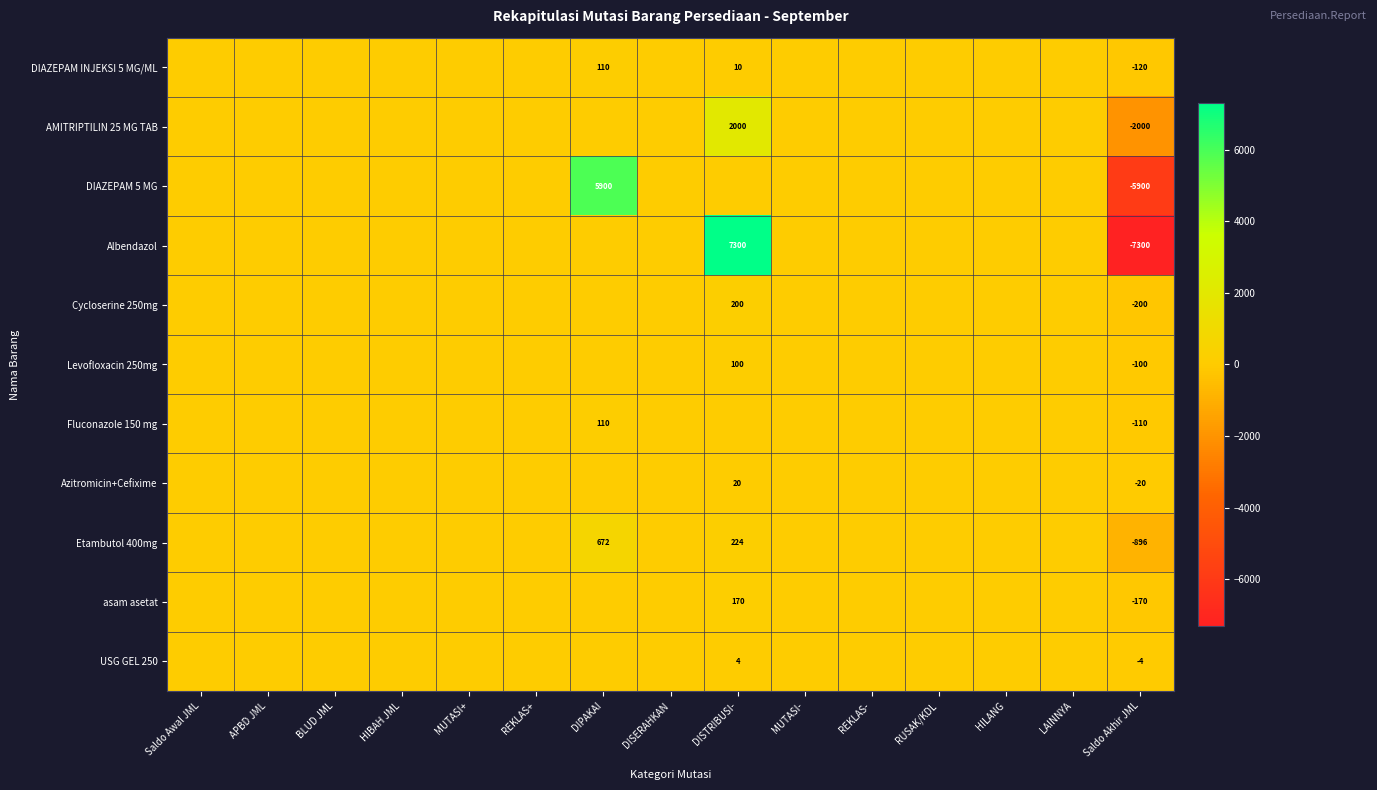

Is it true that Albendazol equals -7300 at Saldo Akhir JML?

True